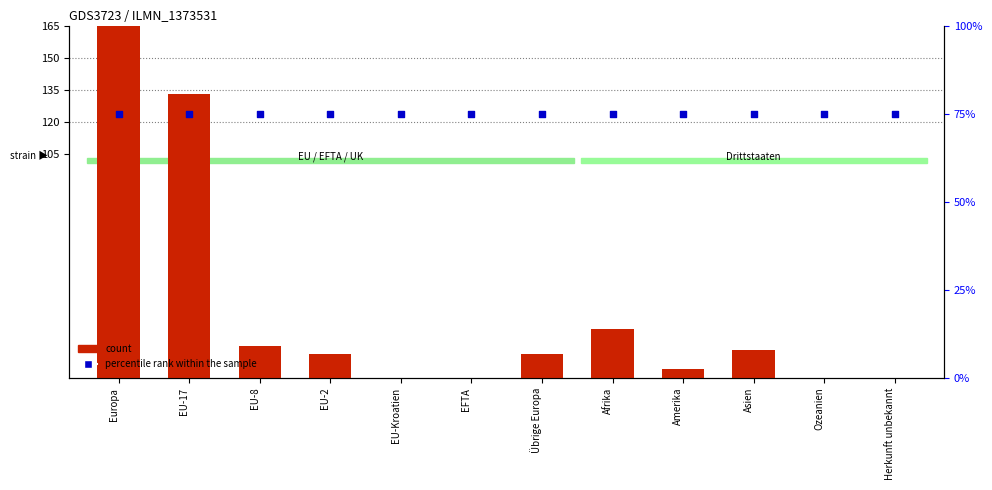

Which series contains the lowest Y value?

count